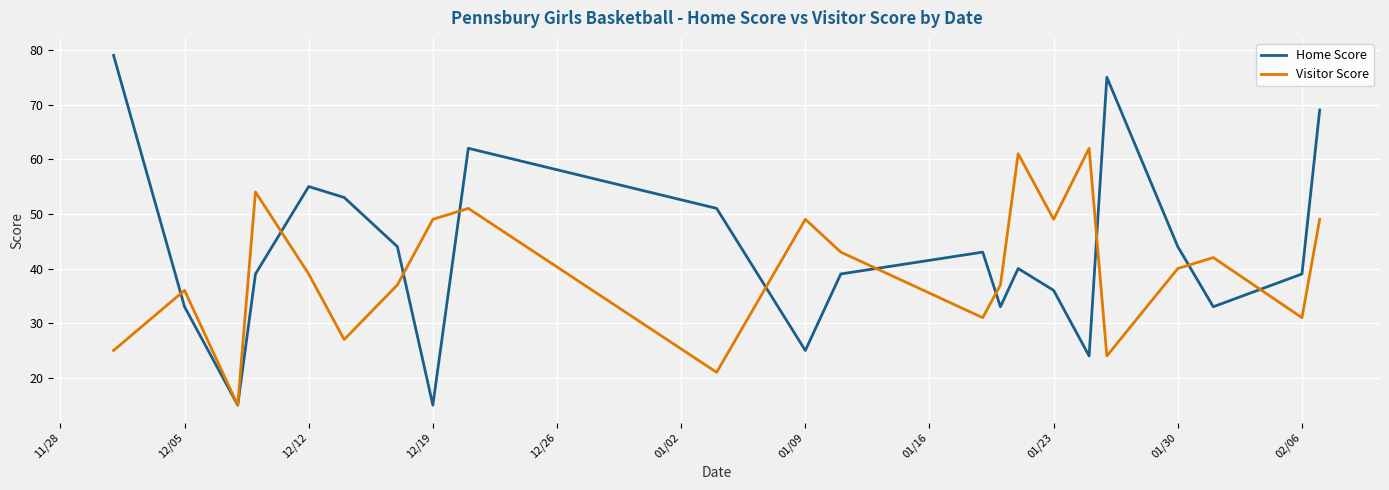

Which series has the widest spread of values?

Home Score